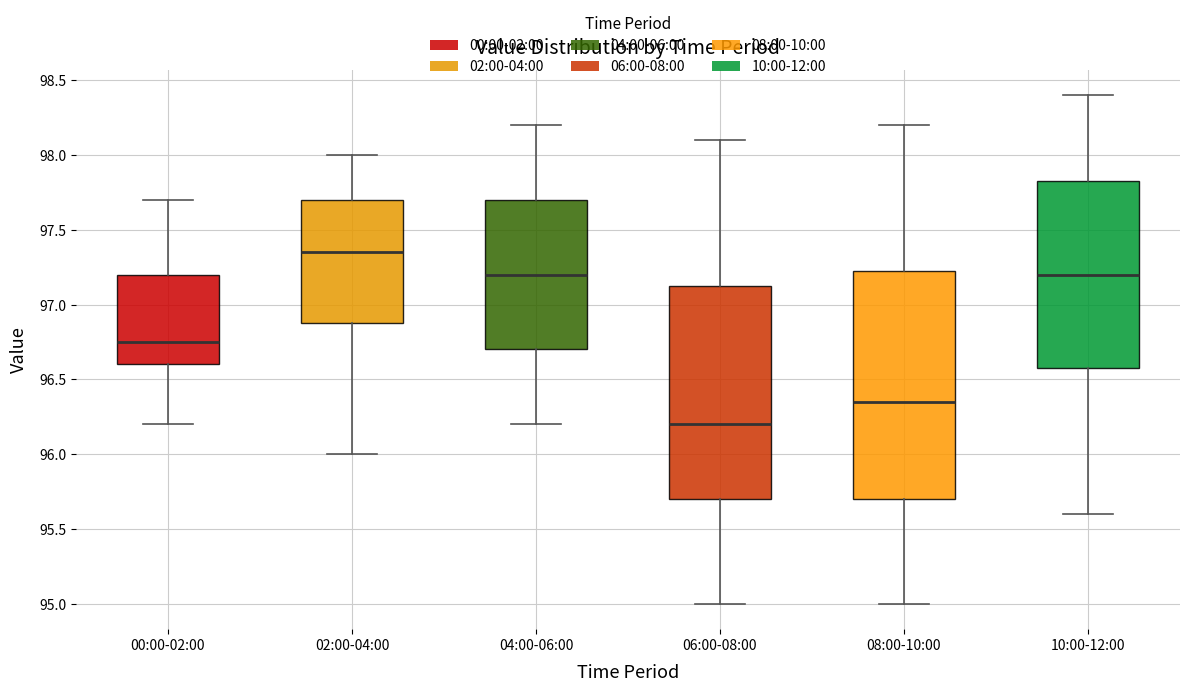

Which box is the tallest, from its lower edge to its upper edge?

08:00-10:00